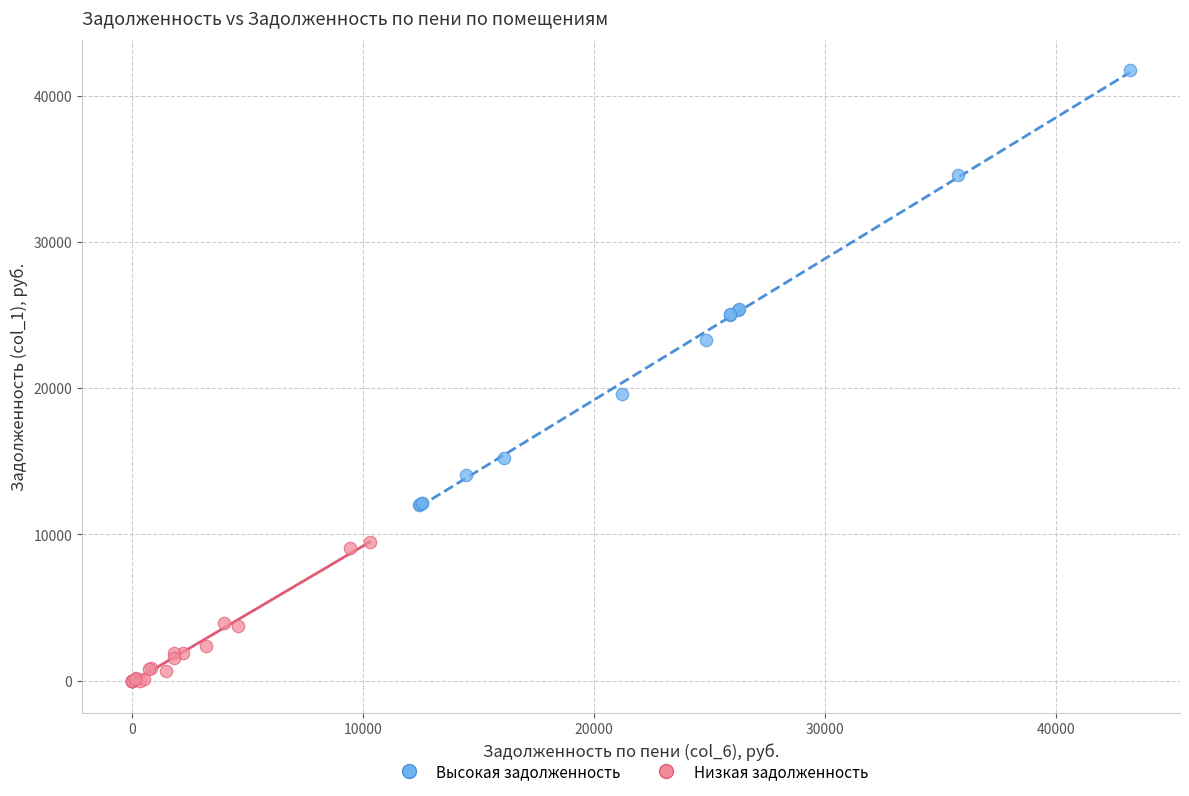

Which series contains the highest Y value?

Высокая задолженность